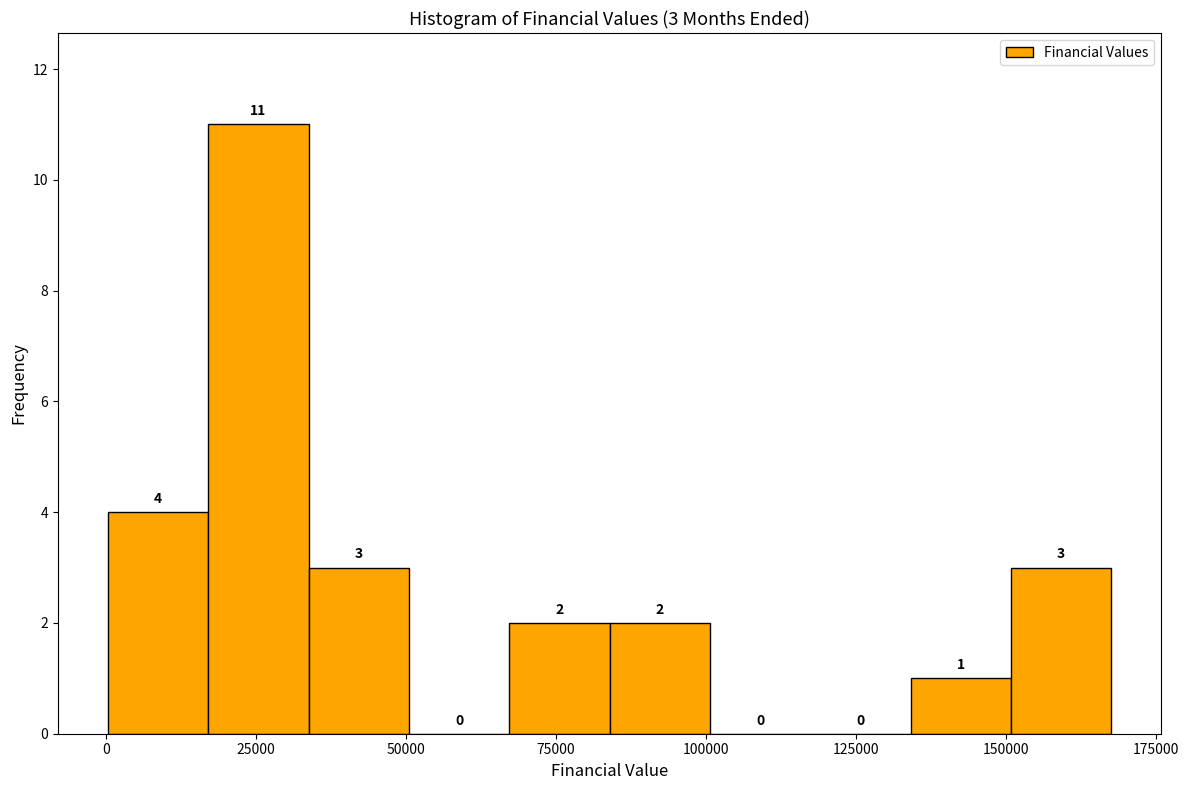

Read against the x-axis, roughly where is the centre of the tallest bar?

25000